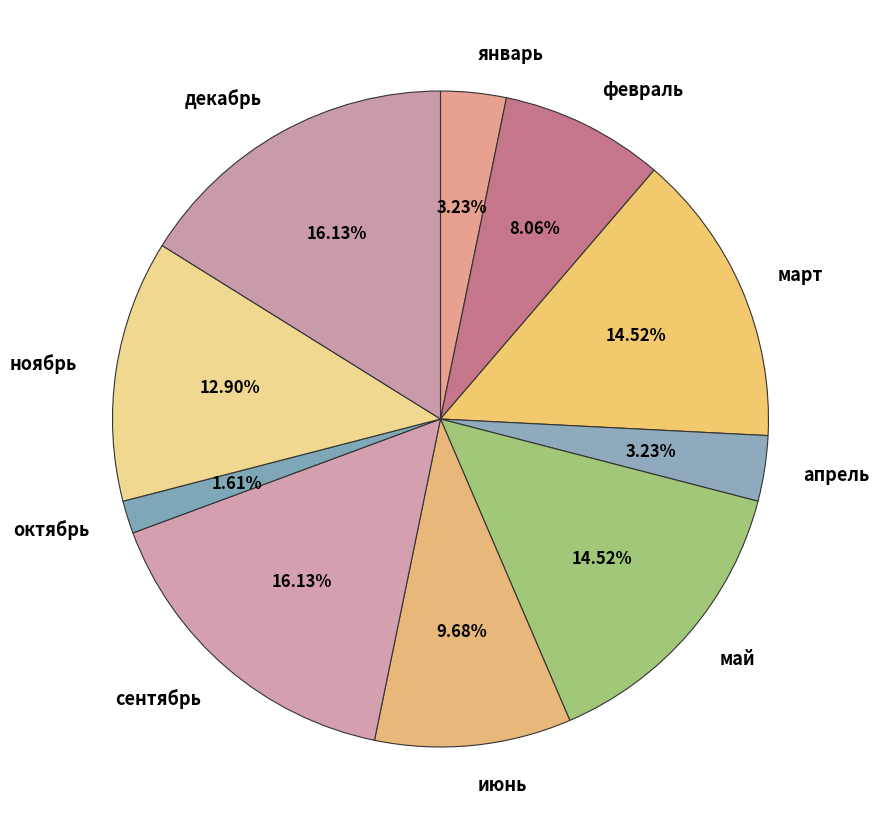

The декабрь slice represents 6% of the pie. True or false?

False